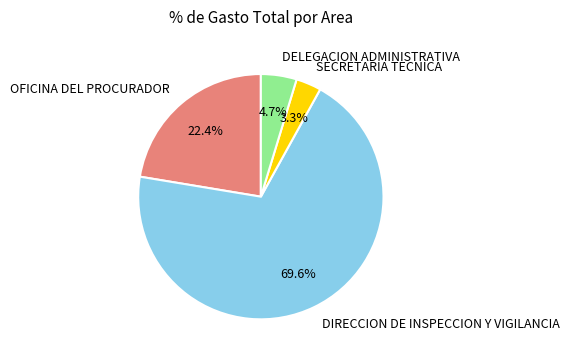

Rank the categories by value from lowest to highest.

SECRETARIA TECNICA, DELEGACION ADMINISTRATIVA, OFICINA DEL PROCURADOR, DIRECCION DE INSPECCION Y VIGILANCIA